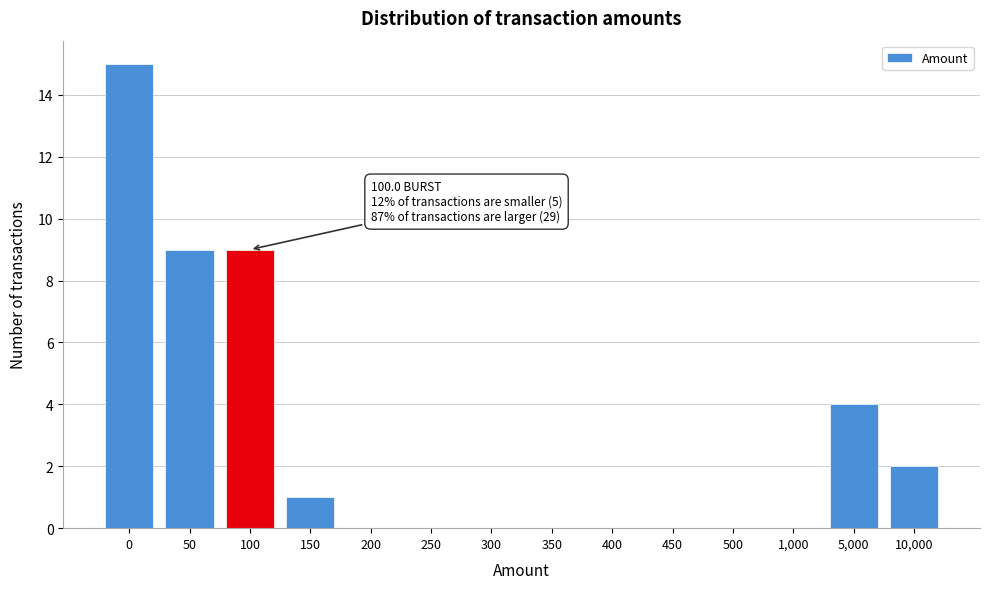

Reading left to right, what are all the values shown in this chart?

0=15	50=9	100=9	150=1	200=0	250=0	300=0	350=0	400=0	450=0	500=0	1,000=0	5,000=4	10,000=2